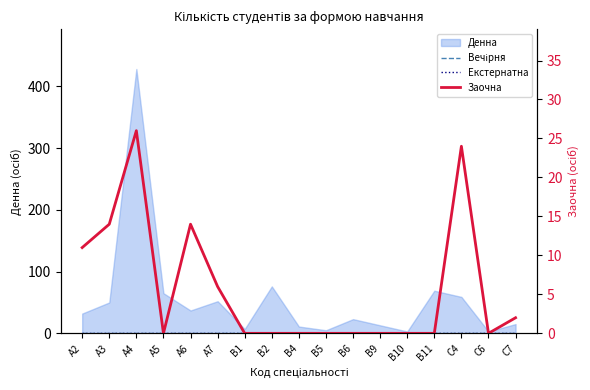

True or false: Вечірня and Заочна intersect in this chart.

False